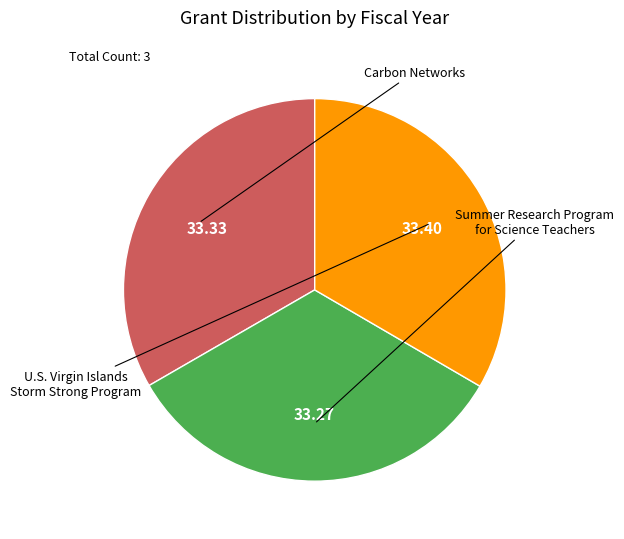

Is there a majority slice in this chart?

No